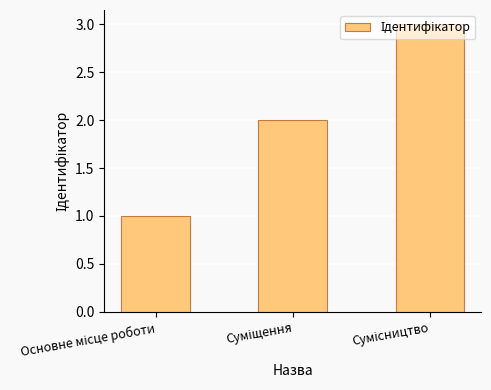

What is the maximum value shown in the chart?

3